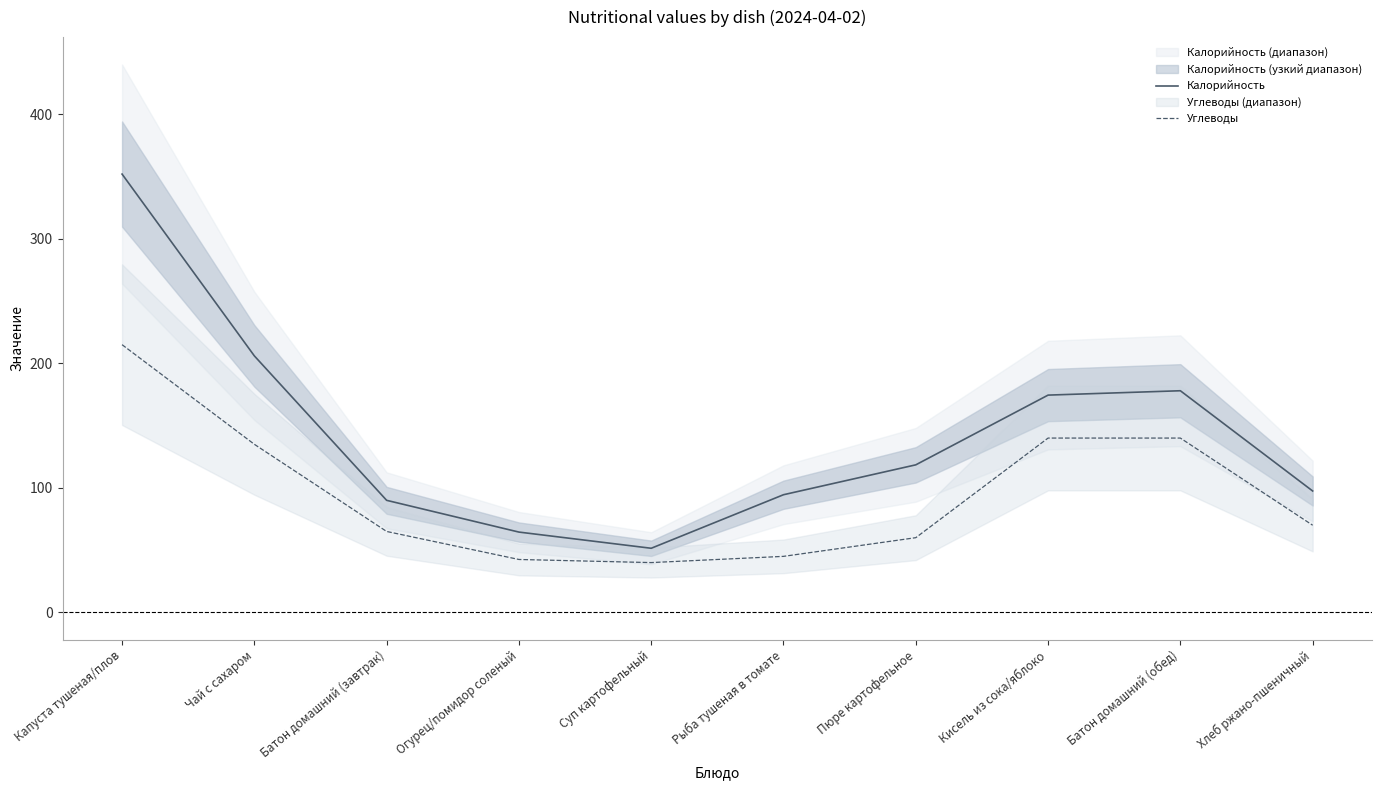

The value of Калорийность at Батон домашний (обед) is 119.8. True or false?

False